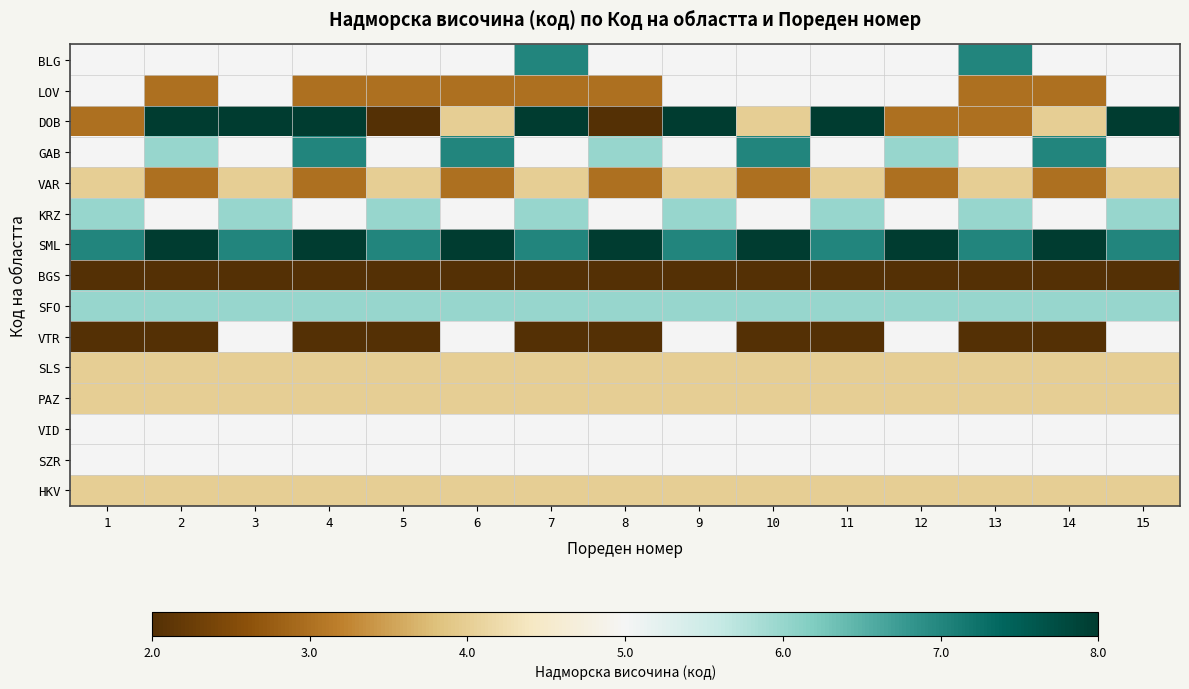

How many series are shown in this chart?

15